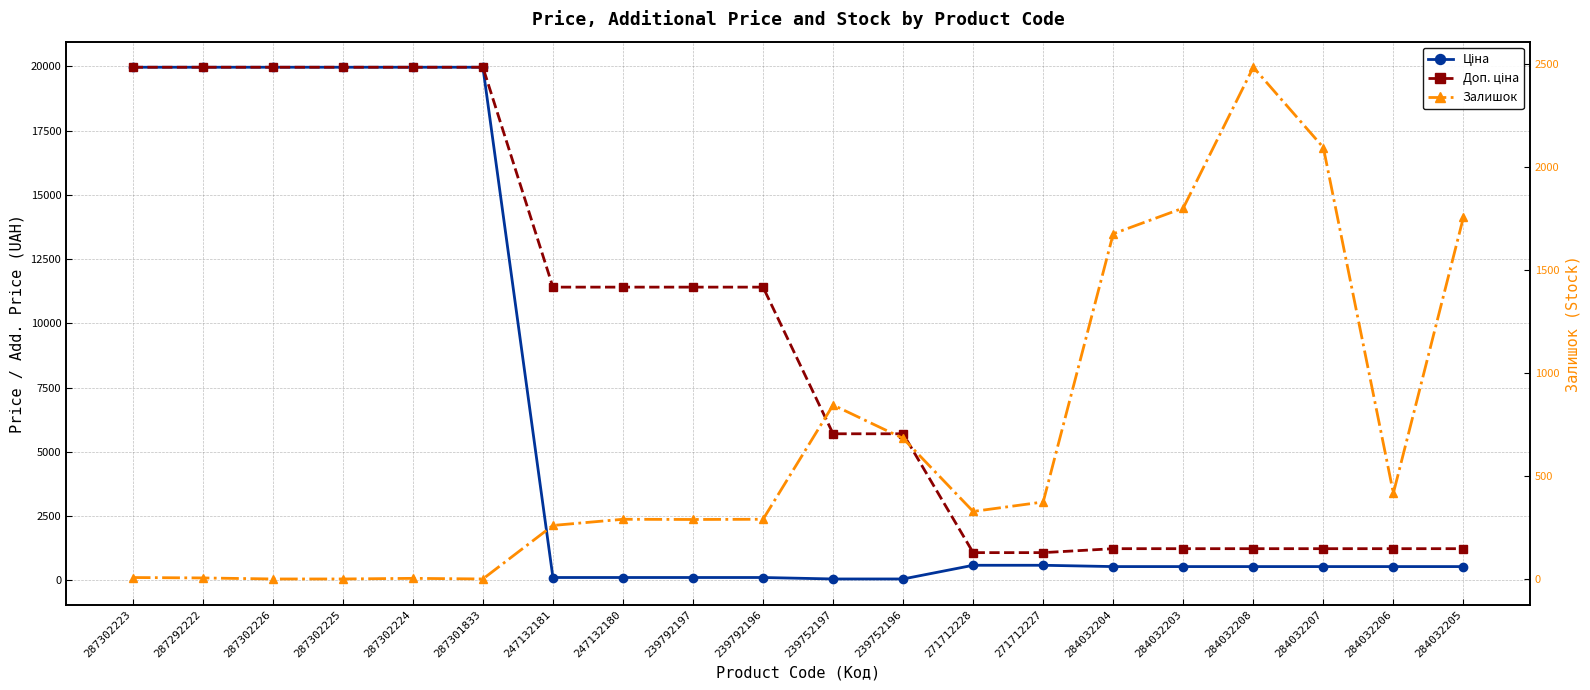

True or false: Доп. ціна has a value of 2132.5 at 284032203.

False